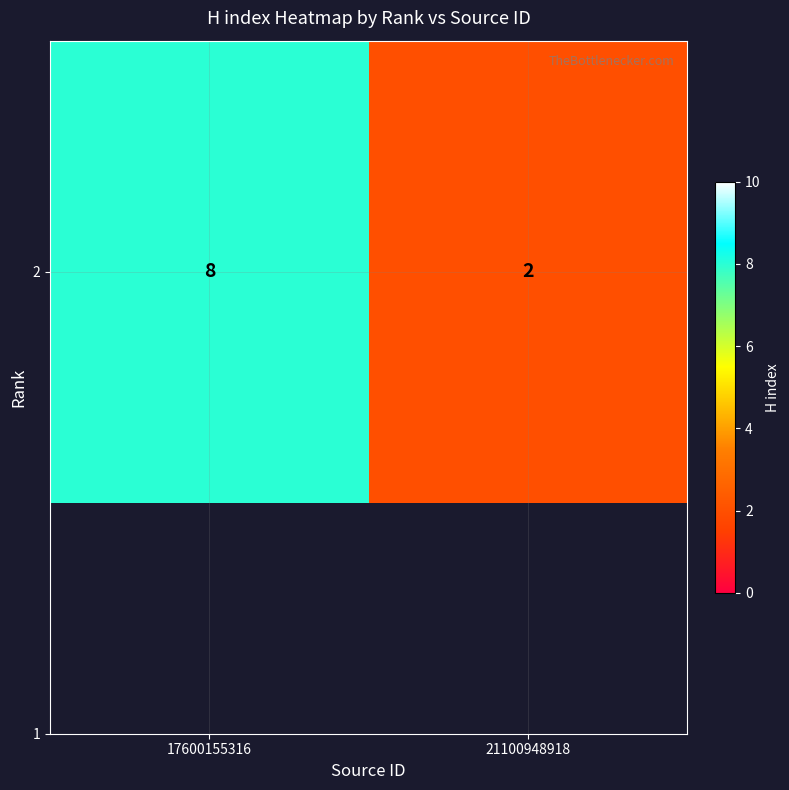

At which category does the chart reach its minimum across all series?

21100948918